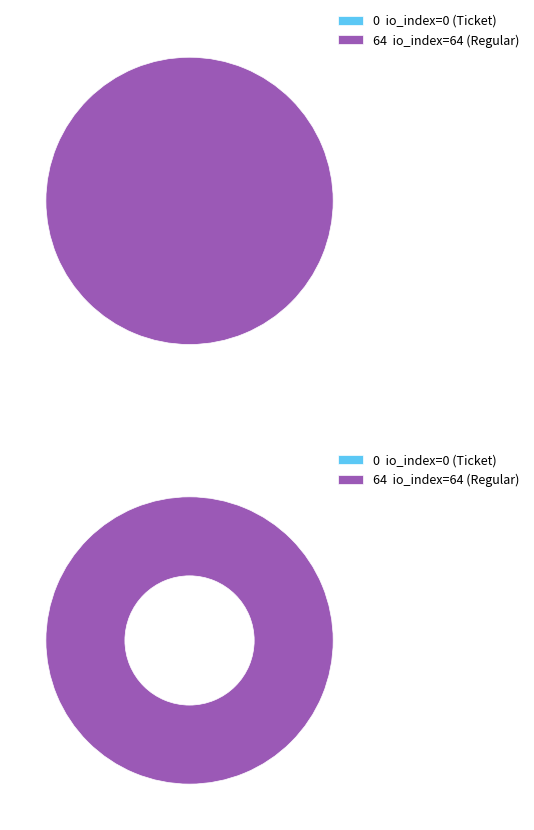

What is the change in value from io_index=0 (Ticket) to io_index=64 (Regular)?

+64